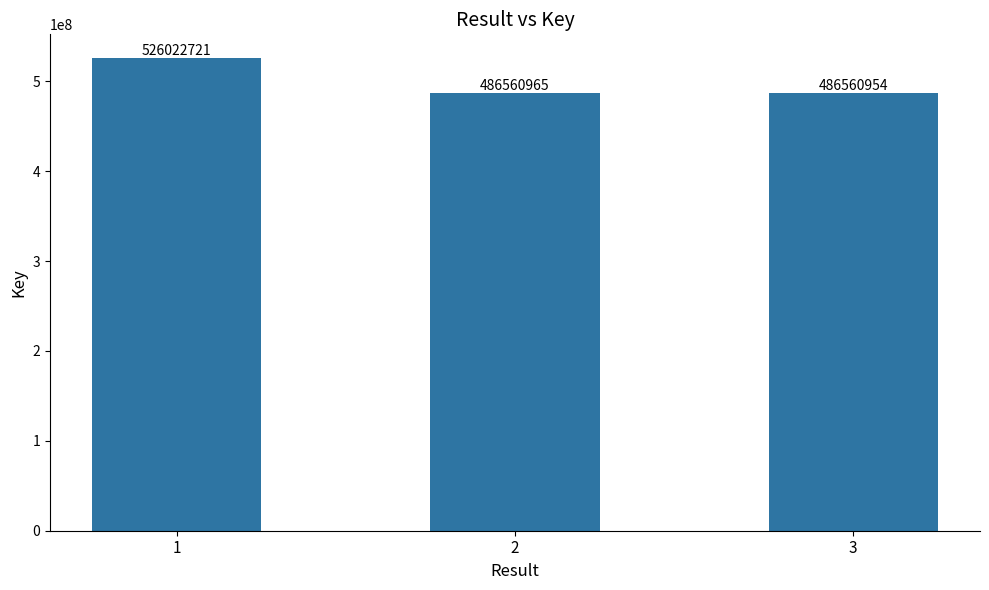

Rank the categories by value from lowest to highest.

3, 2, 1